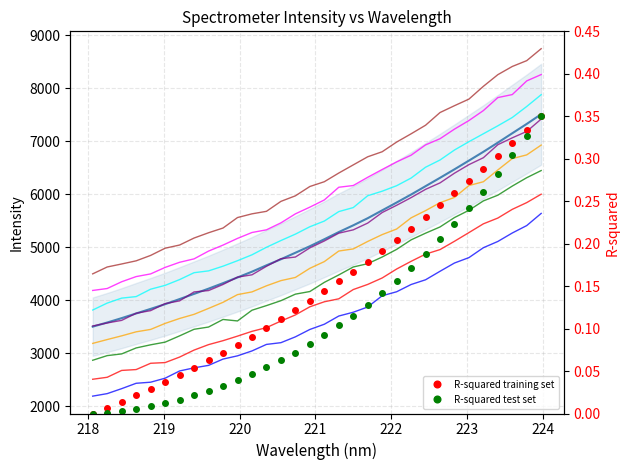

How many data points in x are above 5895?

16